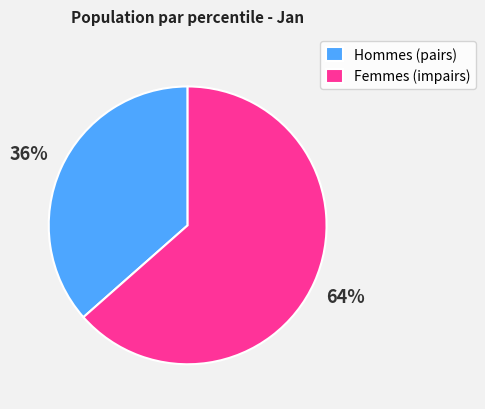

To the nearest percent, what is the average slice percentage?

50%